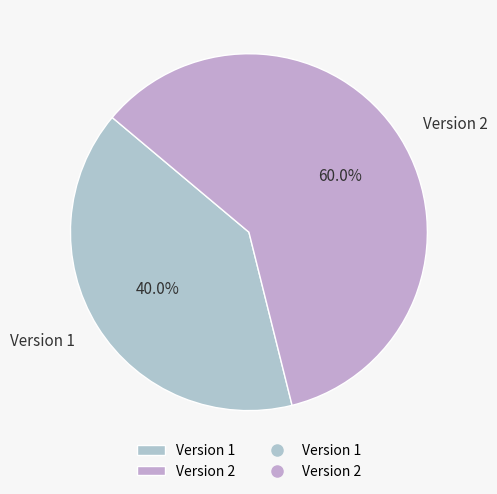

What is the total percentage of Version 2 and Version 1?

100.0%